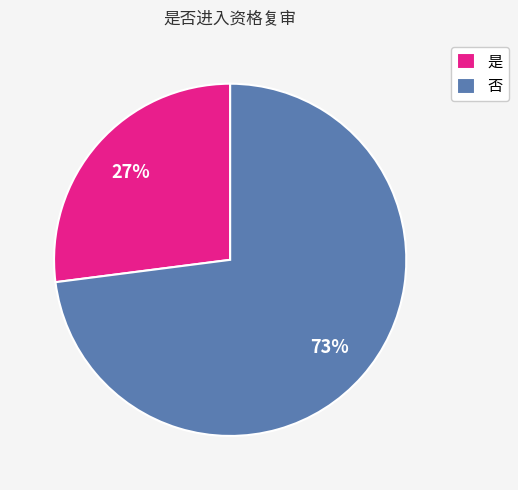

To the nearest percent, what percentage of the pie is 是?

27%